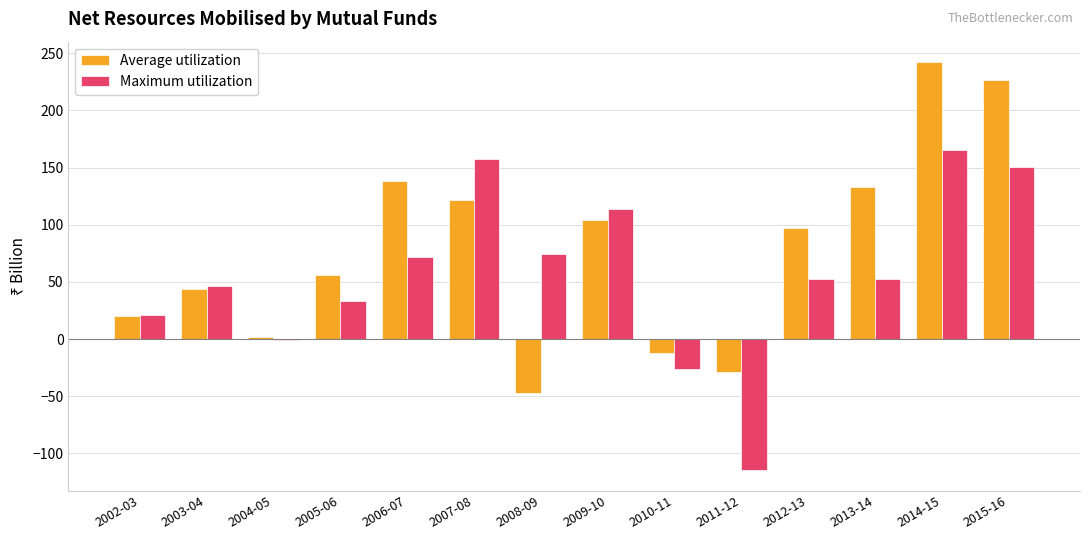

Count the number of data series in this chart.

2